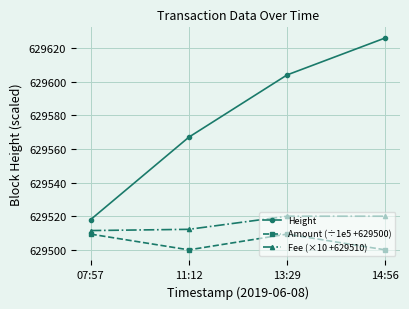

What are all the series names shown in the legend?

Height, Amount (÷1e5 +629500), Fee (×10 +629510)